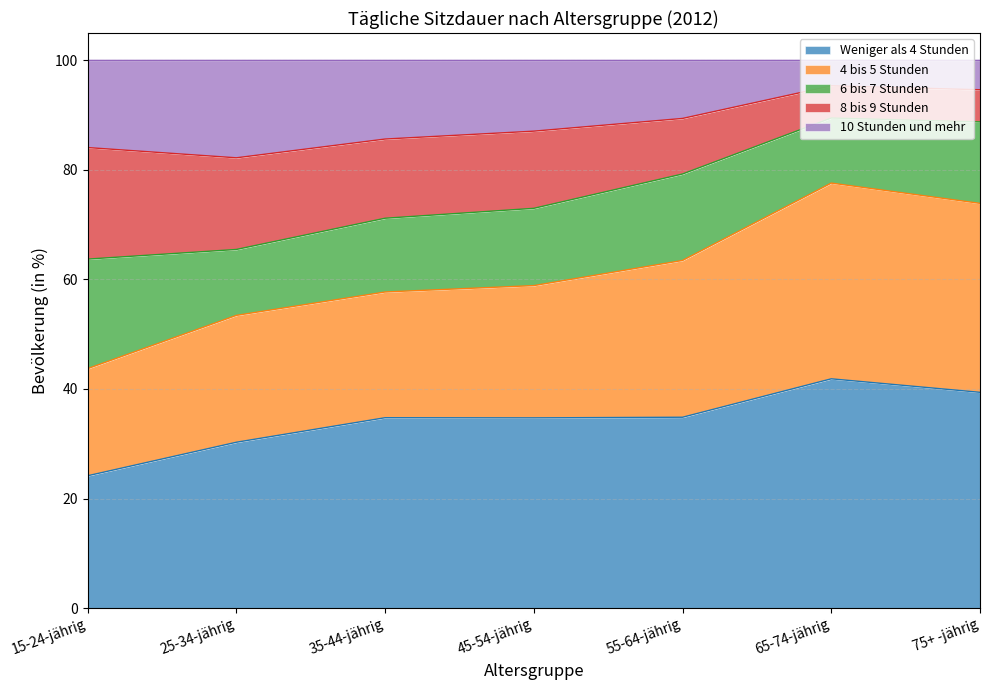

What are all the series names shown in the legend?

Weniger als 4 Stunden, 4 bis 5 Stunden, 6 bis 7 Stunden, 8 bis 9 Stunden, 10 Stunden und mehr